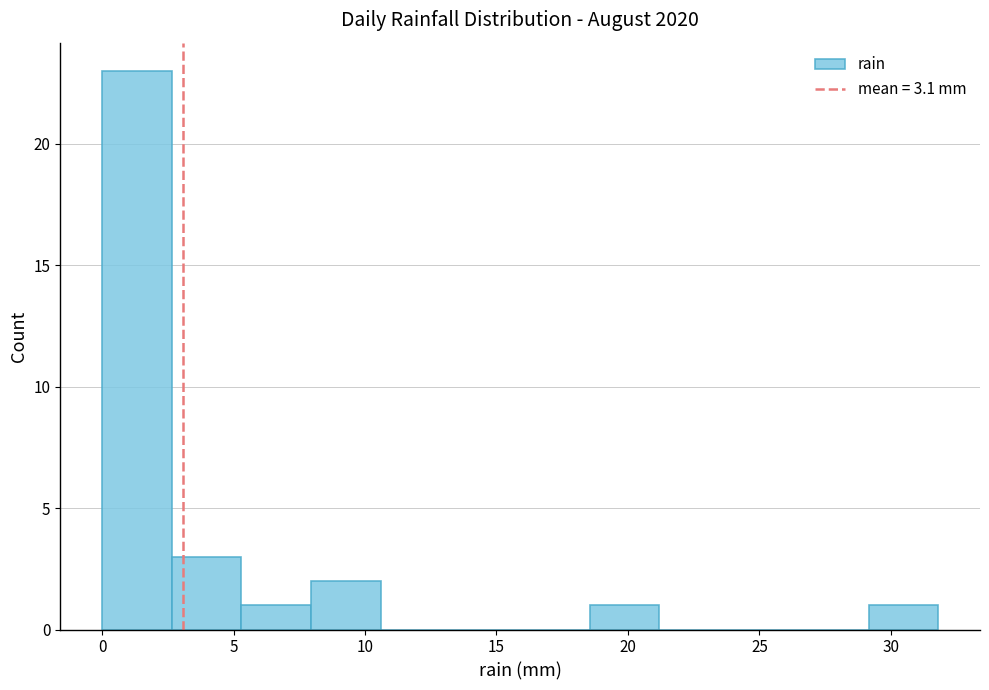

Reading left to right, list every bar in this chart as the range it spans on the x-axis followed by its height. Neither the bar edges nor the heights are printed on the chart, so give them approximately, as read against the axes.

0.00 to 2.65: 23
2.65 to 5.30: 3
5.30 to 7.95: 1
7.95 to 10.60: 2
10.60 to 13.25: 0
13.25 to 15.90: 0
15.90 to 18.55: 0
18.55 to 21.20: 1
21.20 to 23.85: 0
23.85 to 26.50: 0
26.50 to 29.15: 0
29.15 to 31.80: 1